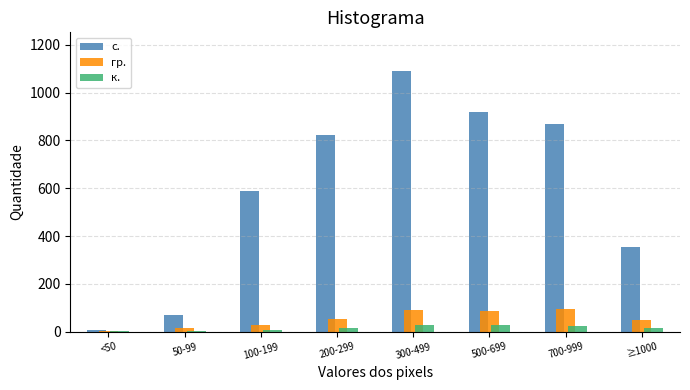

Is the value of гр. at 700-999 greater than the value of с. at 500-699?

No